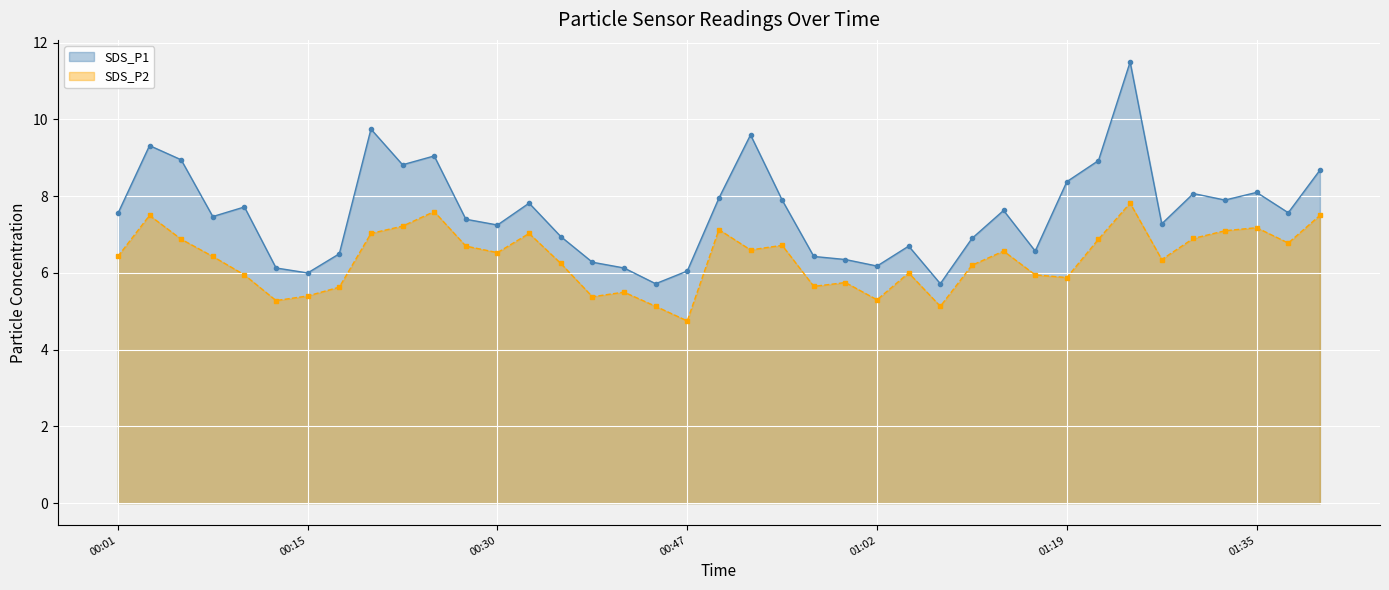

What are all the series names shown in the legend?

SDS_P1, SDS_P2